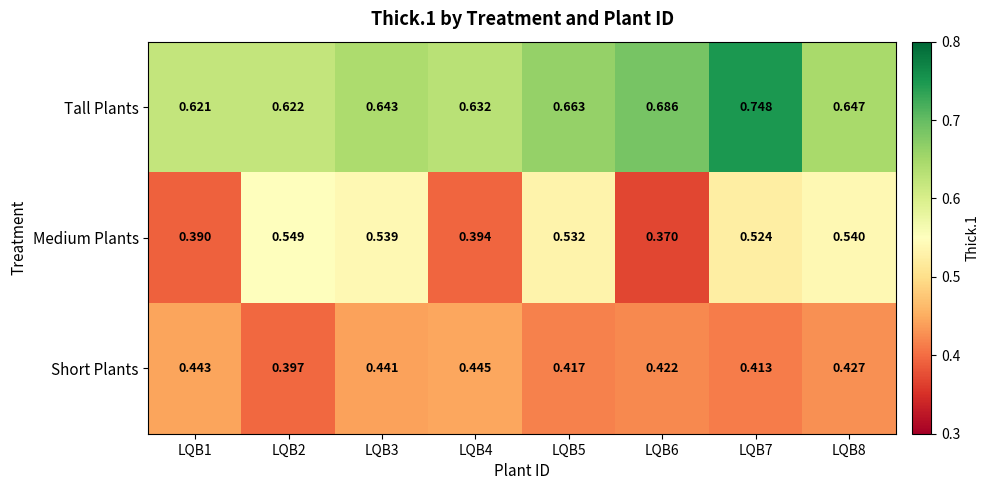

Is the value of Short Plants at LQB6 greater than the value of Medium Plants at LQB5?

No